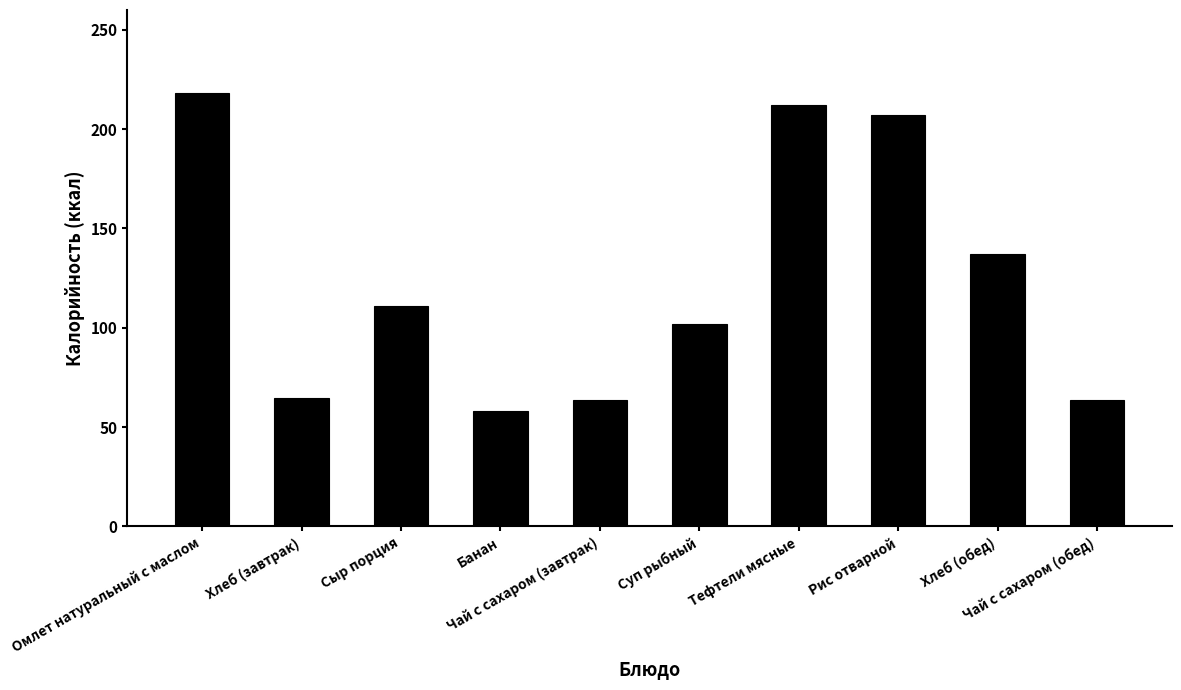

Reading left to right, transcribe all the data shown in this chart.

218.0	64.9	111.0	58.0	63.5	102.0	212.0	207.0	137.0	63.5